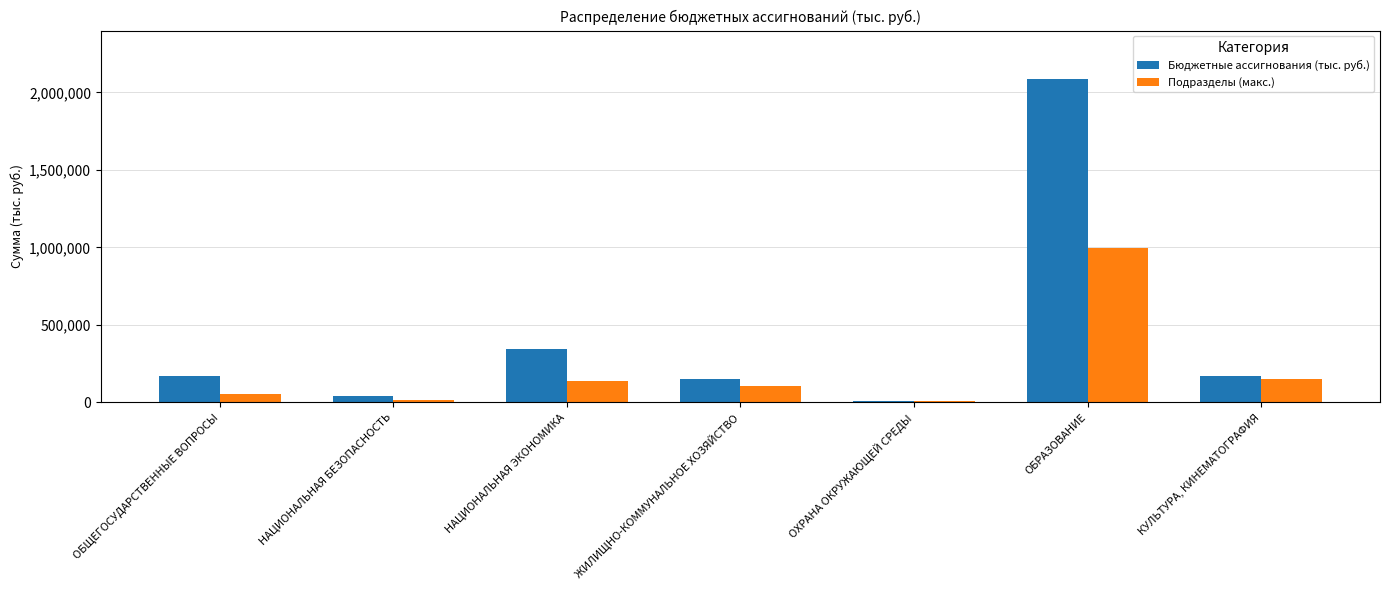

Between ОБЩЕГОСУДАРСТВЕННЫЕ ВОПРОСЫ and ОБРАЗОВАНИЕ, which series saw the biggest shift?

Бюджетные ассигнования (тыс. руб.)